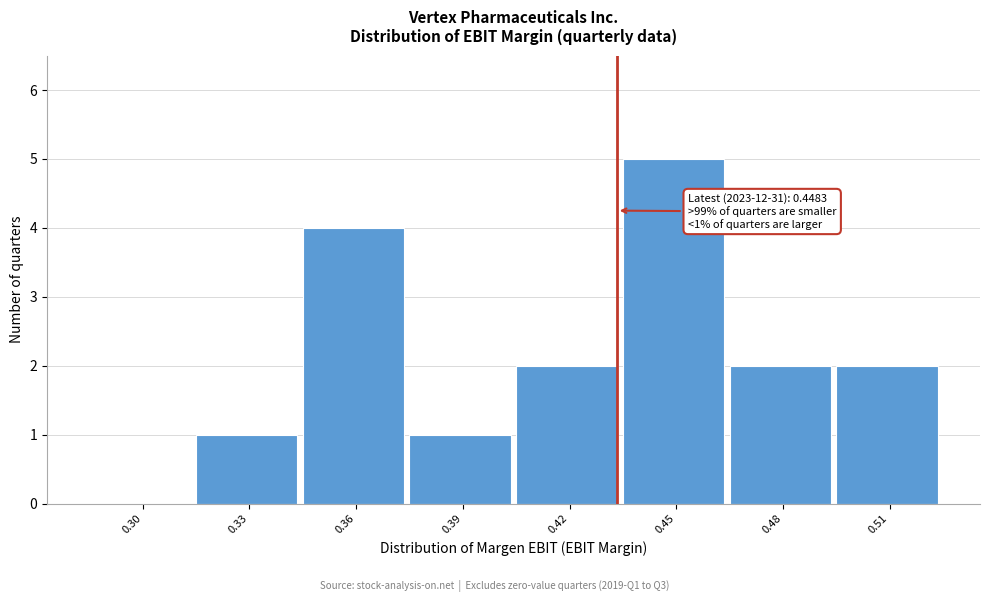

Reading left to right, transcribe all the data shown in this chart.

0.30=0	0.33=1	0.36=4	0.39=1	0.42=2	0.45=5	0.48=2	0.51=2